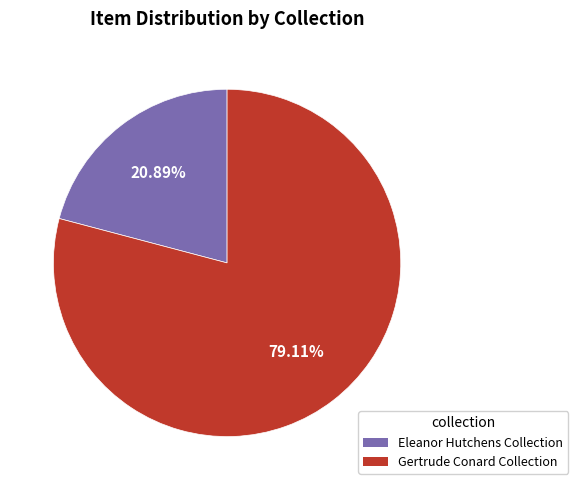

What is the majority slice?

Gertrude Conard Collection